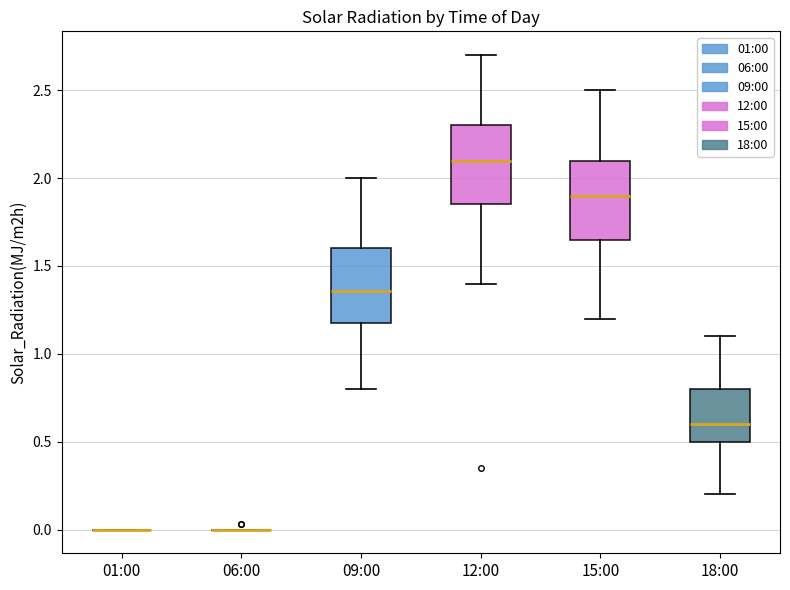

Reading left to right, read every box against the y-axis: the position of its median line, the range the box covers, and the ends of its whiskers. The values are not printed on the chart, so give them approximately, as read against the axis.

01:00: box collapsed to a line at 0.00, whiskers 0.00 to 0.00
06:00: box collapsed to a line at 0.00, whiskers 0.00 to 0.00
09:00: median 1.35, box 1.20 to 1.60, whiskers 0.80 to 2.00
12:00: median 2.10, box 1.85 to 2.30, whiskers 1.40 to 2.70
15:00: median 1.90, box 1.65 to 2.10, whiskers 1.20 to 2.50
18:00: median 0.60, box 0.50 to 0.80, whiskers 0.20 to 1.10